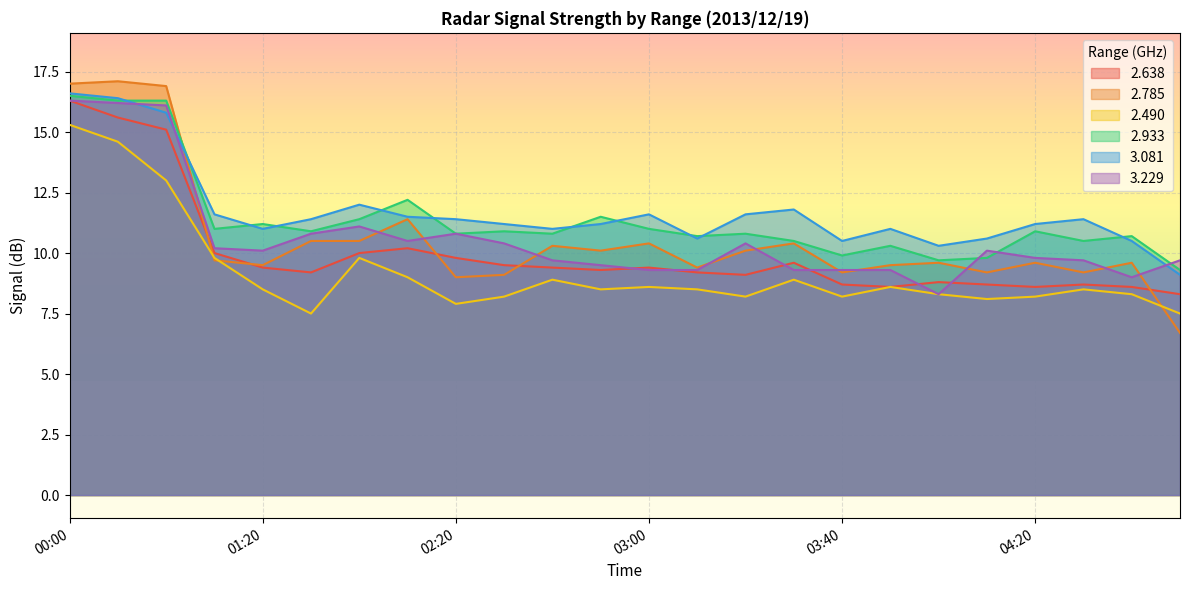

Reading right to left, transcribe all the data shown in this chart.

2.638: 8.3	8.6	8.7	8.6	8.7	8.8	8.6	8.7	9.6	9.1	9.2	9.4	9.3	9.4	9.5	9.8	10.2	10.0	9.2	9.4	10.0	15.1	15.6	16.3
2.785: 6.7	9.6	9.2	9.6	9.2	9.6	9.5	9.2	10.4	10.1	9.4	10.4	10.1	10.3	9.1	9.0	11.4	10.5	10.5	9.5	9.7	16.9	17.1	17.0
2.490: 7.5	8.3	8.5	8.2	8.1	8.3	8.6	8.2	8.9	8.2	8.5	8.6	8.5	8.9	8.2	7.9	9.0	9.8	7.5	8.5	9.8	13.0	14.6	15.3
2.933: 9.3	10.7	10.5	10.9	9.8	9.7	10.3	9.9	10.5	10.8	10.7	11.0	11.5	10.8	10.9	10.8	12.2	11.4	10.9	11.2	11.0	16.3	16.3	16.5
3.081: 9.1	10.5	11.4	11.2	10.6	10.3	11.0	10.5	11.8	11.6	10.6	11.6	11.2	11.0	11.2	11.4	11.5	12.0	11.4	11.0	11.6	15.8	16.4	16.6
3.229: 9.7	9.0	9.7	9.8	10.1	8.3	9.3	9.3	9.3	10.4	9.3	9.3	9.5	9.7	10.4	10.8	10.5	11.1	10.8	10.1	10.2	16.1	16.2	16.3